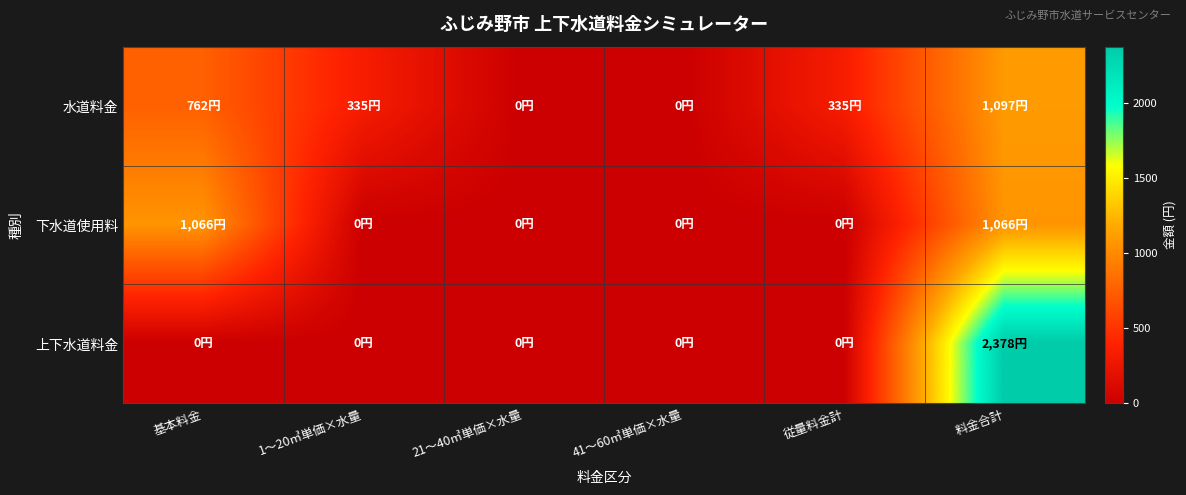

Count the number of data series in this chart.

3